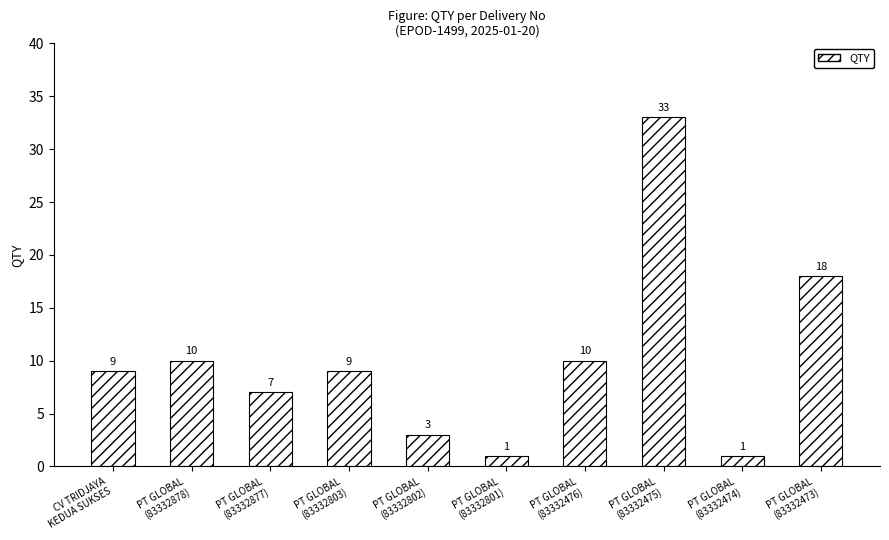

What is the average value?

10